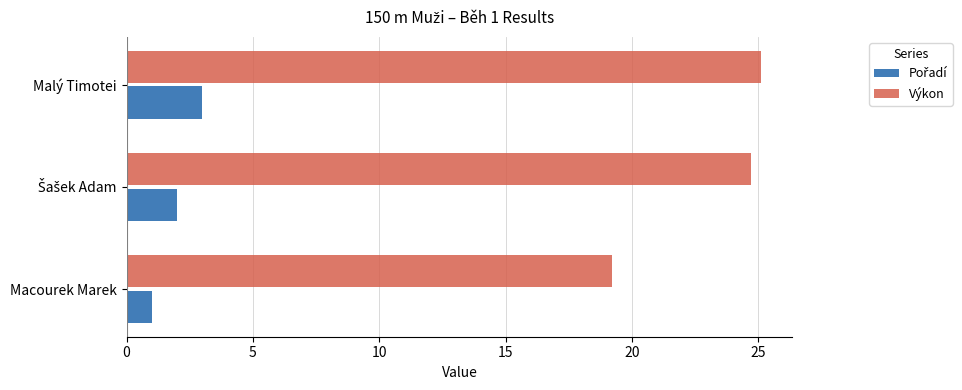

Which series has the widest spread of values?

Výkon